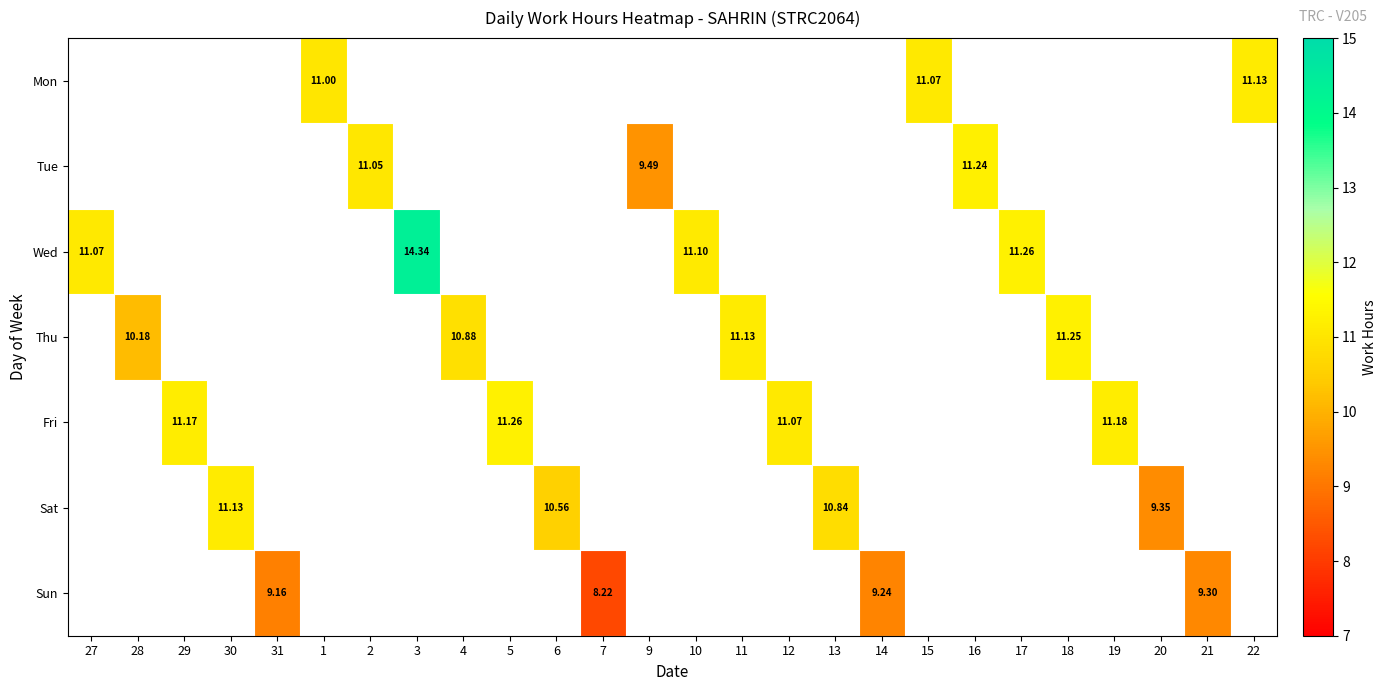

Which category has the lowest value across all series?

7